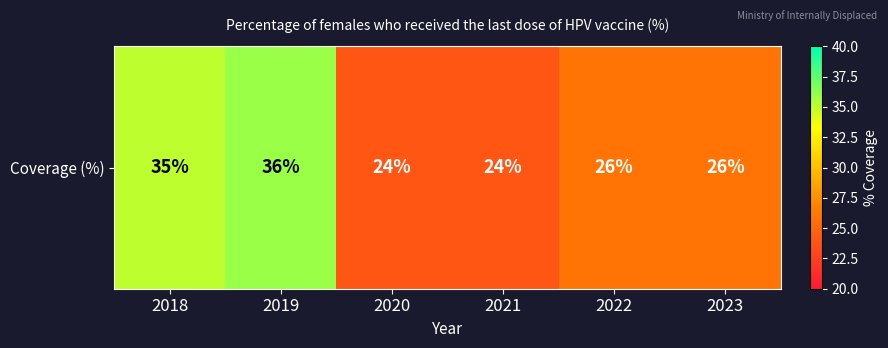

Is it true that the value at 2023 is 11?

False